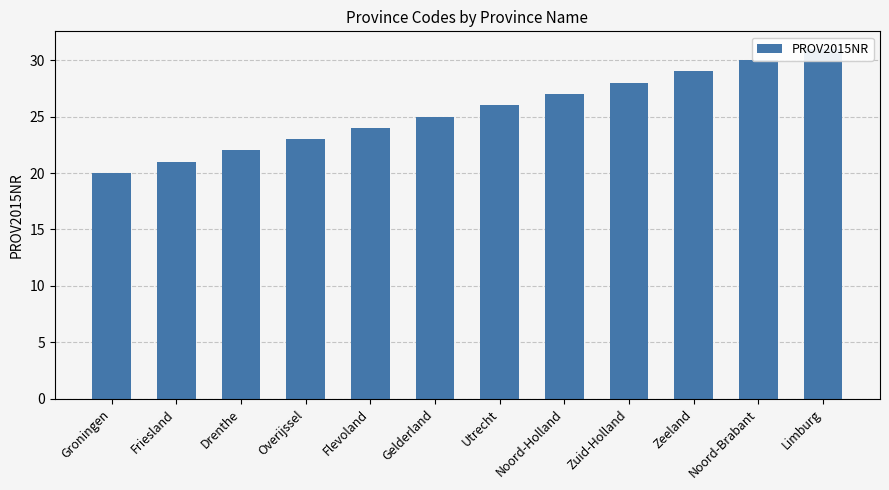

Is it true that the value at Utrecht is 7?

False